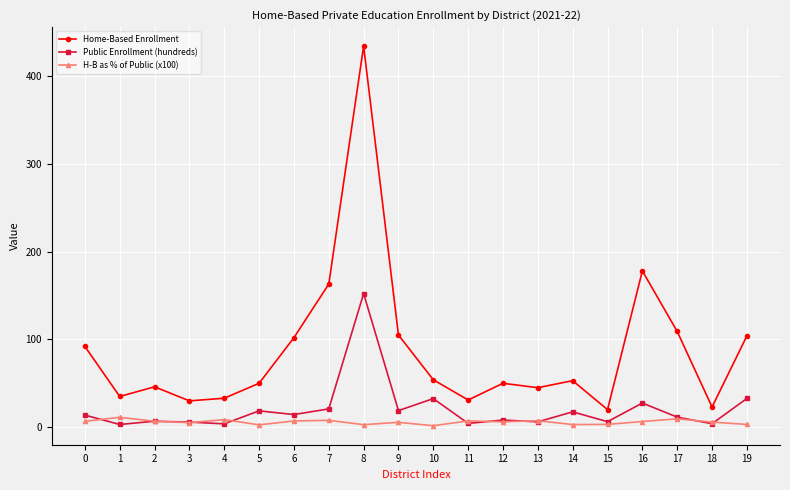

At which category does the chart reach its peak across all series?

8